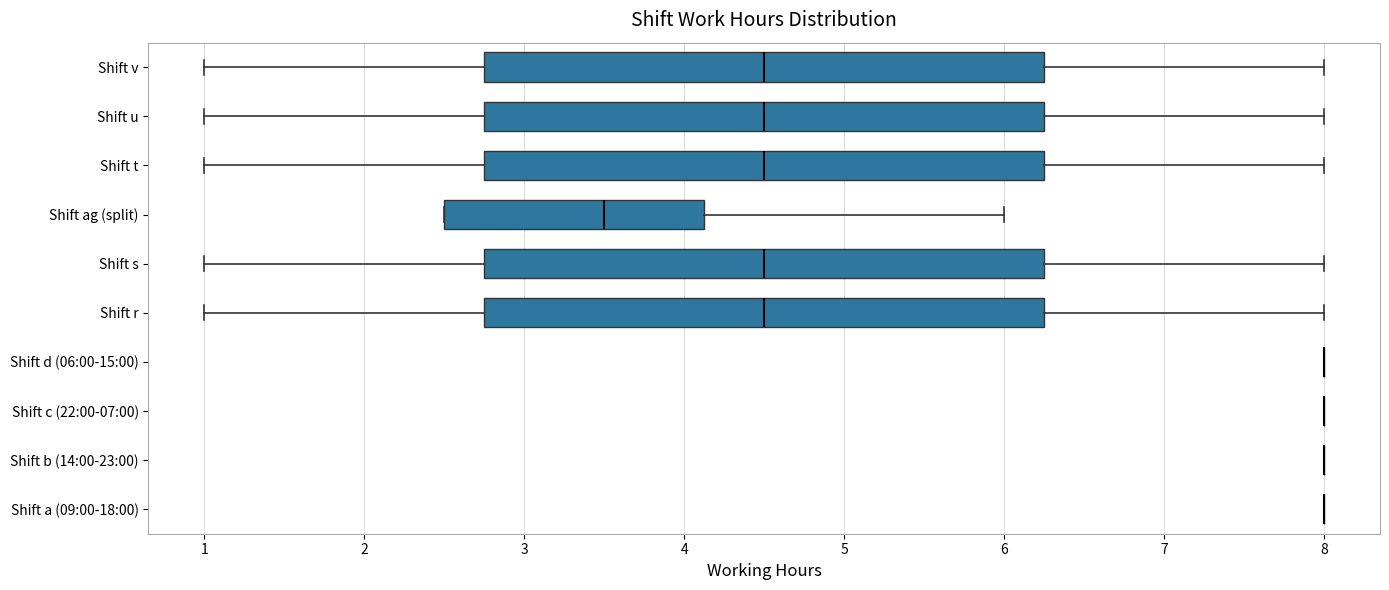

Reading bottom to top, read every box against the x-axis: the position of its median line, the range the box covers, and the ends of its whiskers. The values are not printed on the chart, so give them approximately, as read against the axis.

Shift a (09:00-18:00): box collapsed to a line at 8.0, whiskers 8.0 to 8.0
Shift b (14:00-23:00): box collapsed to a line at 8.0, whiskers 8.0 to 8.0
Shift c (22:00-07:00): box collapsed to a line at 8.0, whiskers 8.0 to 8.0
Shift d (06:00-15:00): box collapsed to a line at 8.0, whiskers 8.0 to 8.0
Shift r: median 4.5, box 2.8 to 6.3, whiskers 1.0 to 8.0
Shift s: median 4.5, box 2.8 to 6.3, whiskers 1.0 to 8.0
Shift ag (split): median 3.5, box 2.5 to 4.1, whiskers 2.5 to 6.0
Shift t: median 4.5, box 2.8 to 6.3, whiskers 1.0 to 8.0
Shift u: median 4.5, box 2.8 to 6.3, whiskers 1.0 to 8.0
Shift v: median 4.5, box 2.8 to 6.3, whiskers 1.0 to 8.0